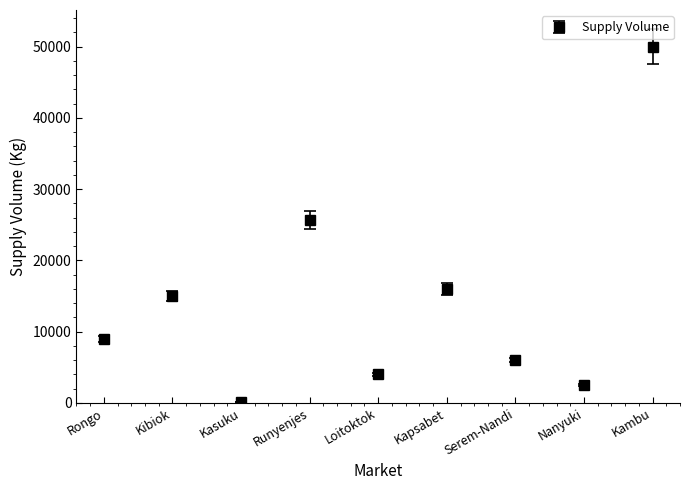

True or false: the data shows 90 at Kasuku.

True